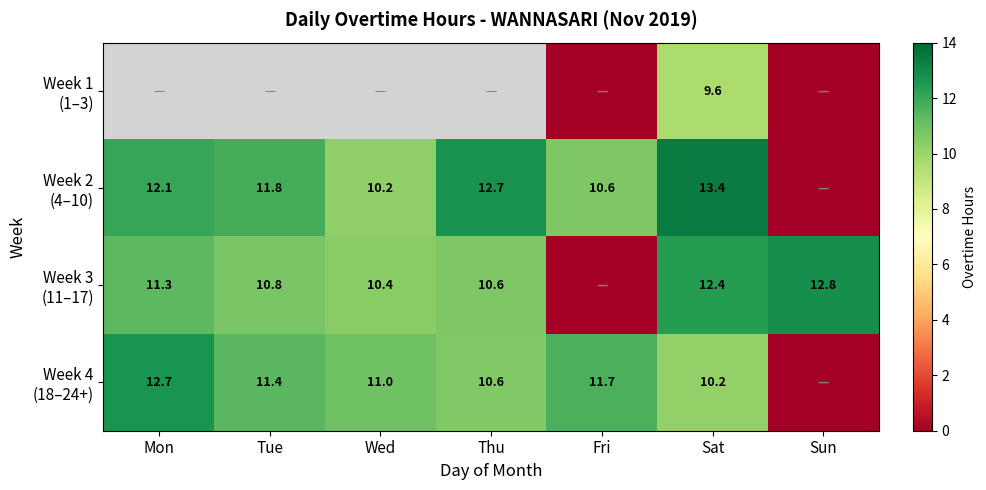

The value of Week 4 (18–24+) at Mon is 12.7. True or false?

True